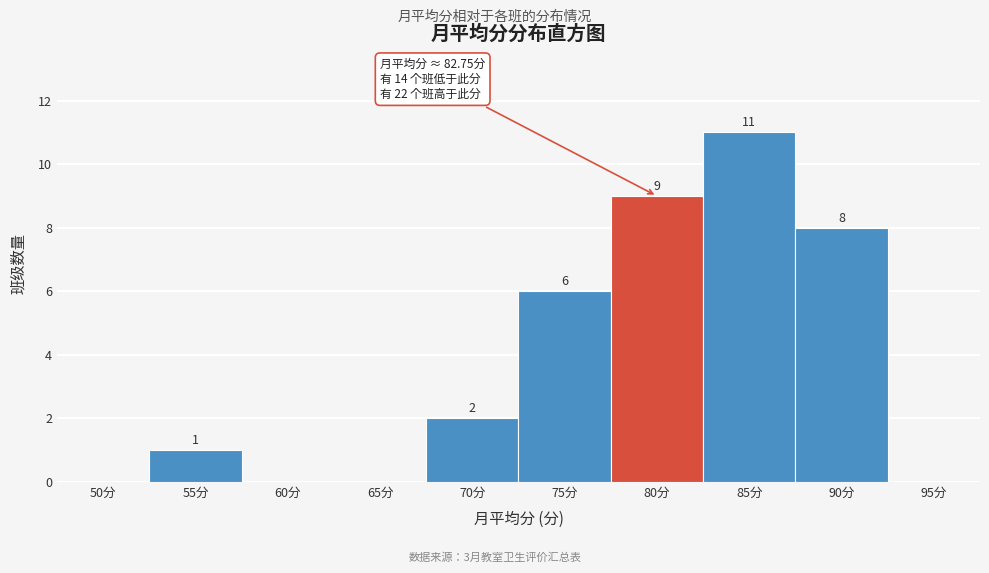

Reading right to left, extract all data points from this chart.

95分=0	90分=8	85分=11	80分=9	75分=6	70分=2	65分=0	60分=0	55分=1	50分=0